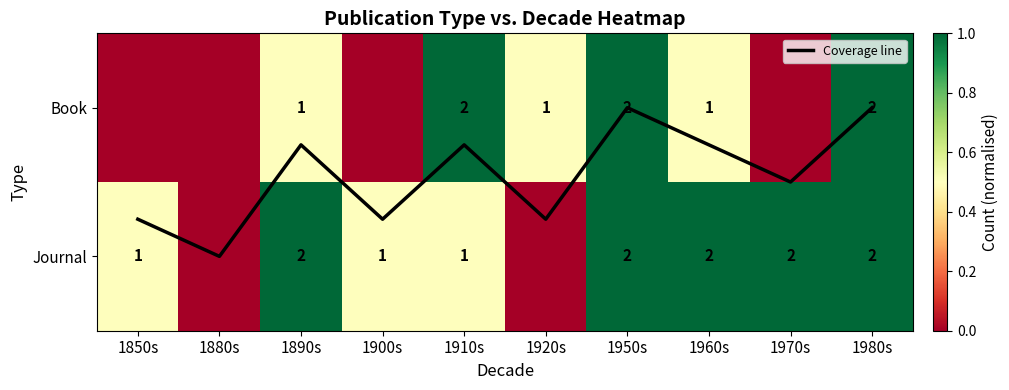

Rank the series by their maximum value, from highest to lowest.

Coverage line, Book, Journal